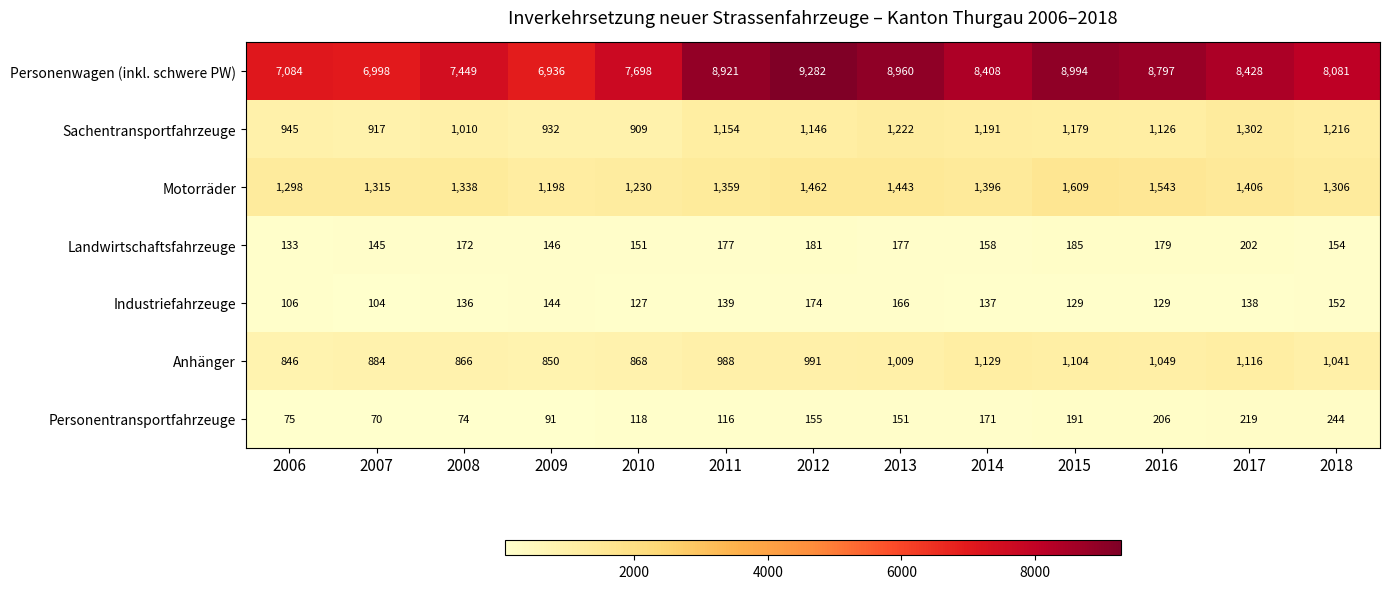

Is the value of Motorräder at 2008 greater than the value of Personenwagen (inkl. schwere PW) at 2018?

No